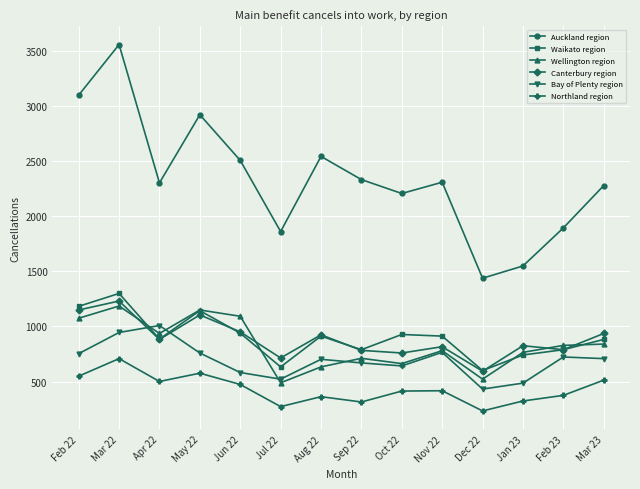

Between Mar 22 and Jun 22, which series saw the biggest shift?

Auckland region